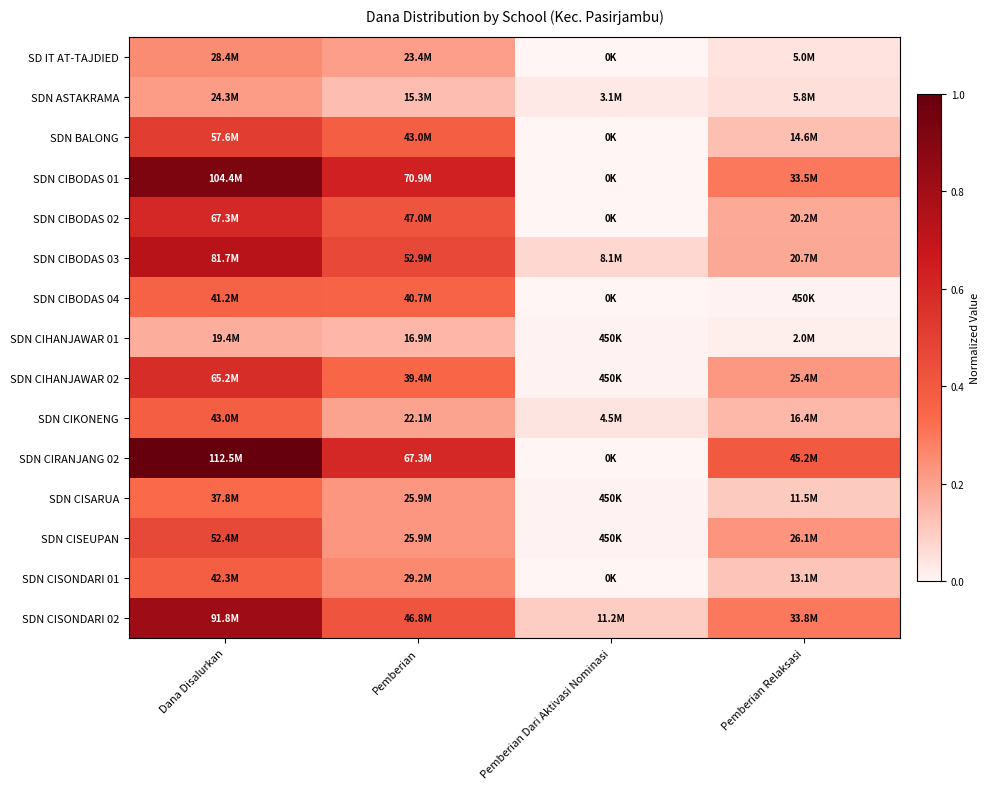

What is the spread (max minus min) of values at Pemberian Dari Aktivasi Nominasi?

0.1